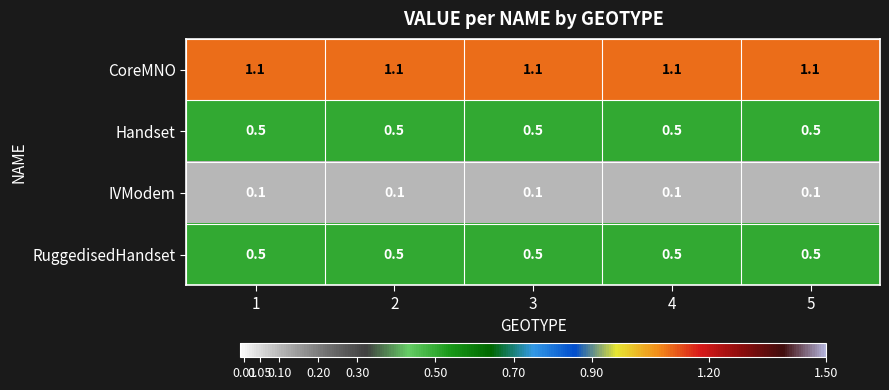

What is the highest value of the CoreMNO series?

1.1